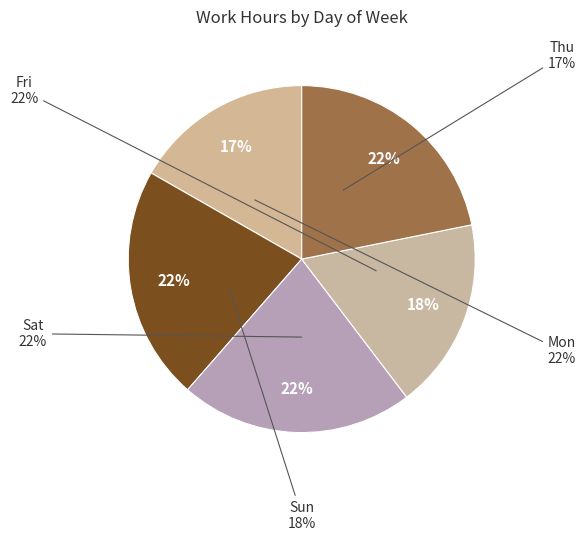

To the nearest percent, what is the average slice percentage?

20%